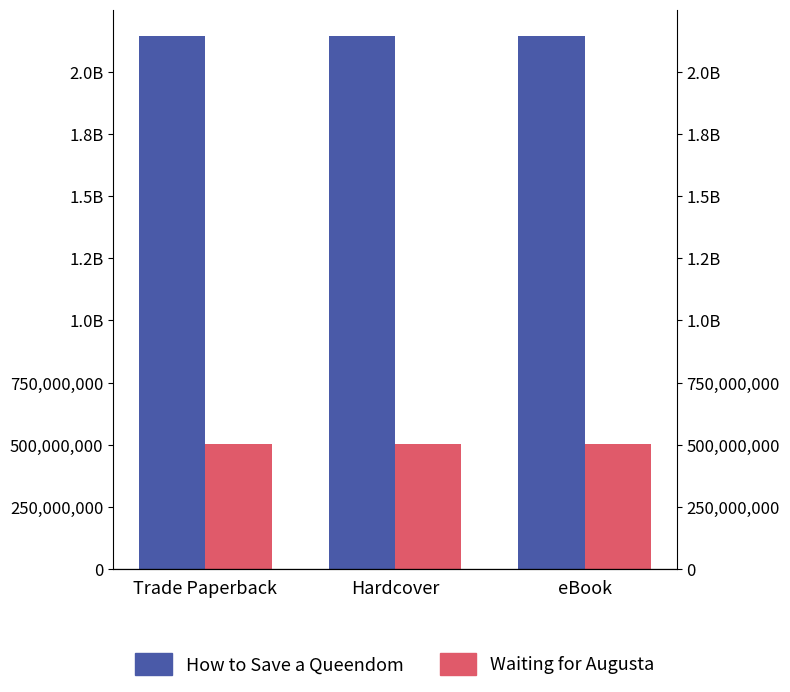

Reading left to right, transcribe all the data shown in this chart.

How to Save a Queendom: 2142002904	2142002904	2142002904
Waiting for Augusta: 504442208	504442208	504442208